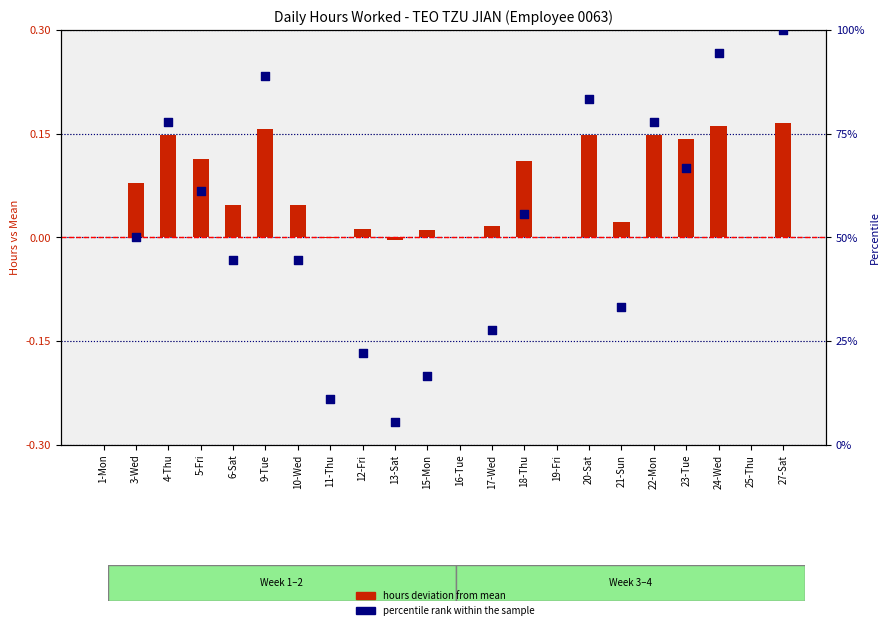

What are all the series names shown in the legend?

hours deviation from mean, percentile rank within the sample